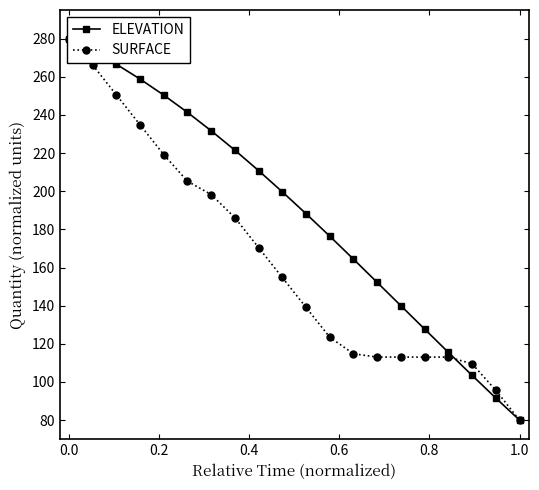

The value of ELEVATION at 10 is 102.7. True or false?

False